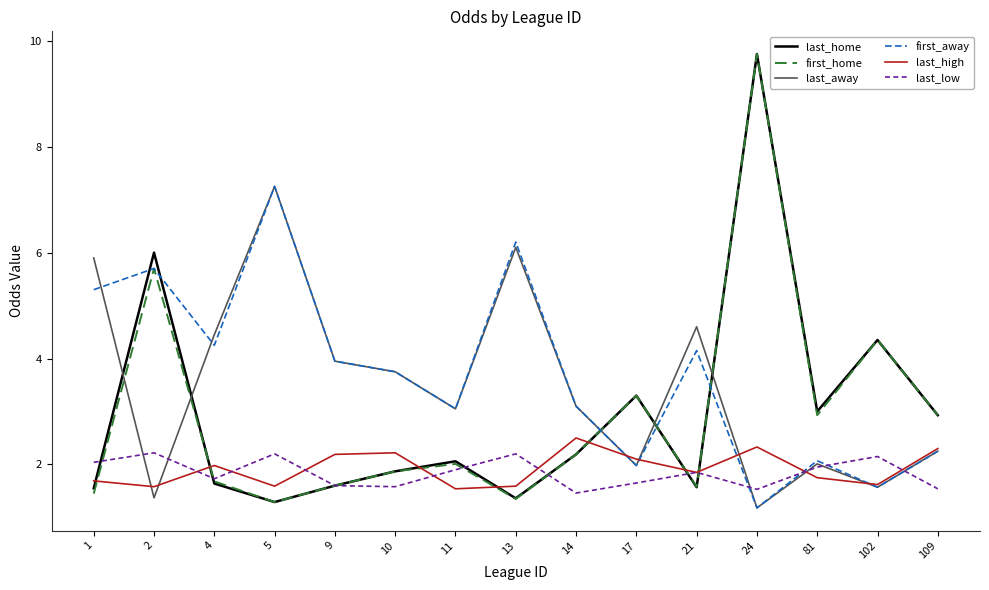

Does the chart display data point markers on the line(s)?

No